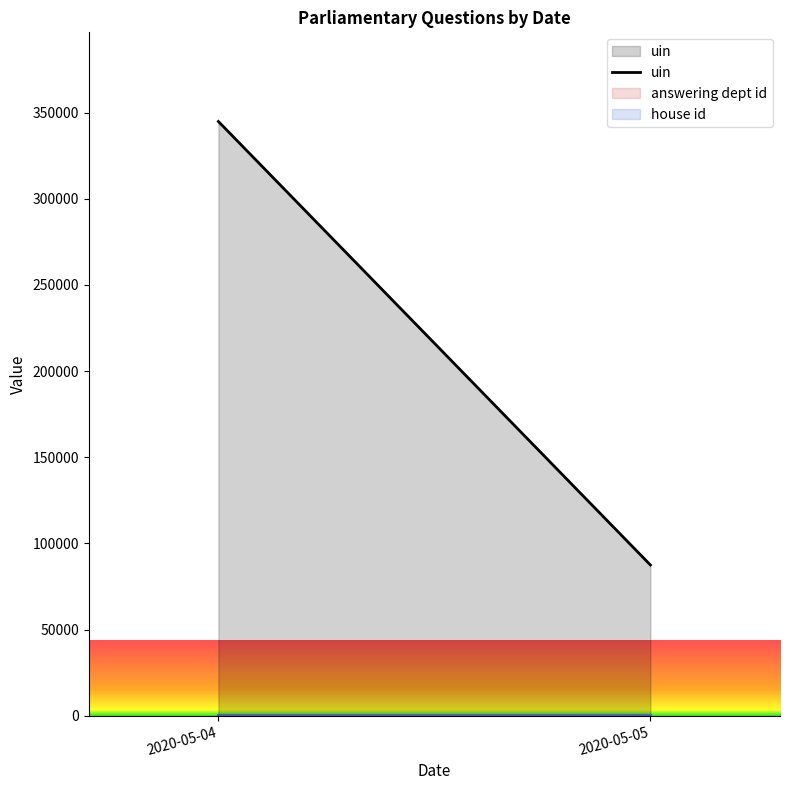

Rank the categories by value from lowest to highest.

2020-05-05, 2020-05-04